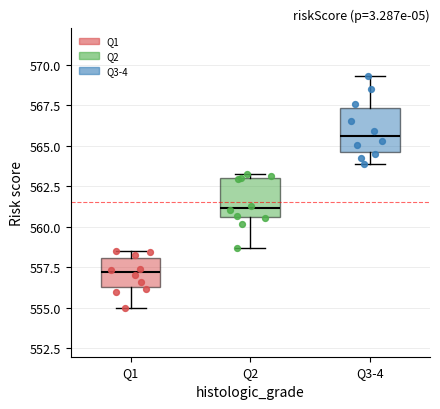

Which box has the highest median line?

Q3-4